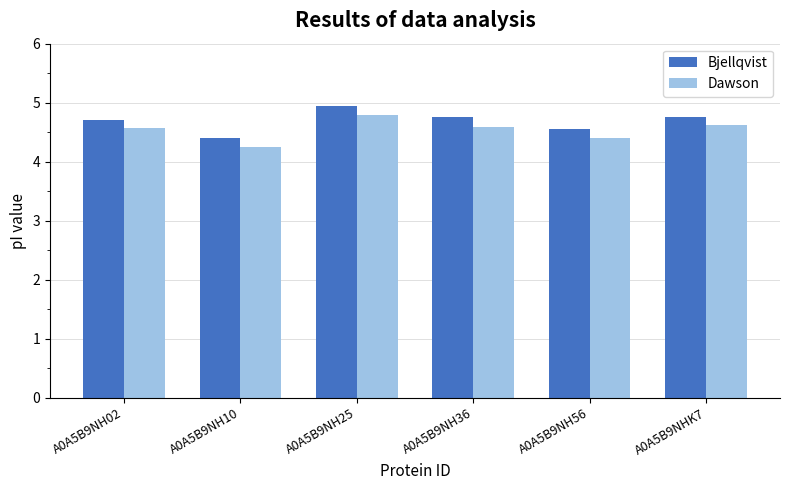

What is the total value across all series at A0A5B9NH10?

8.7